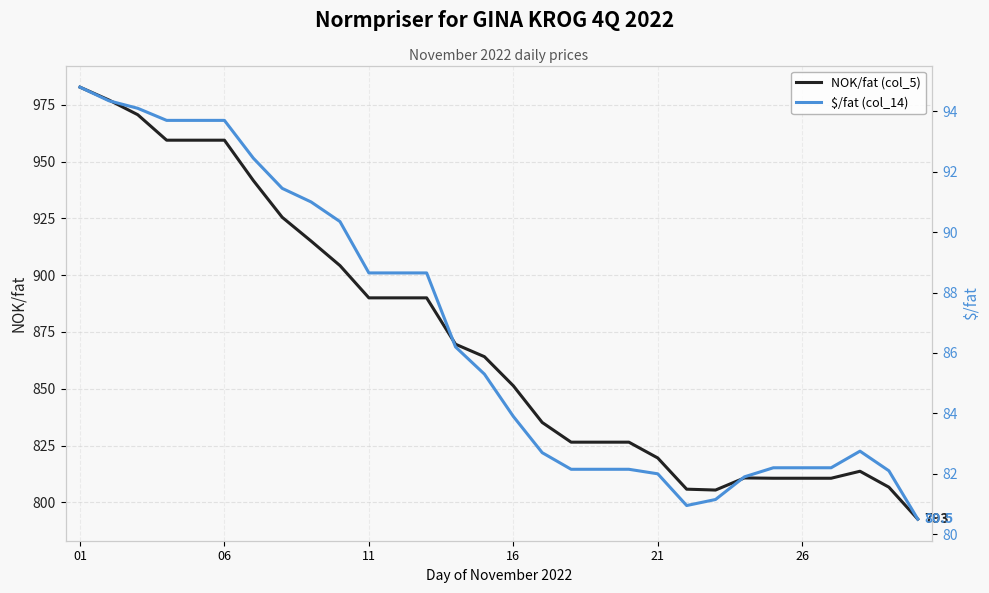

The NOK/fat (col_5) series shows 352.6 at 16. True or false?

False